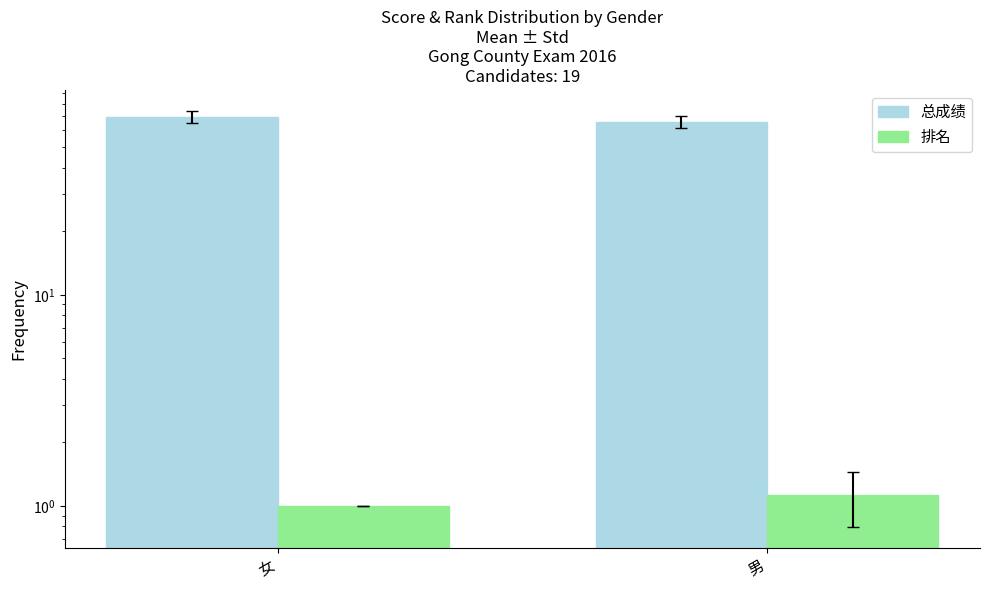

Which label corresponds to the smallest value in the chart?

女